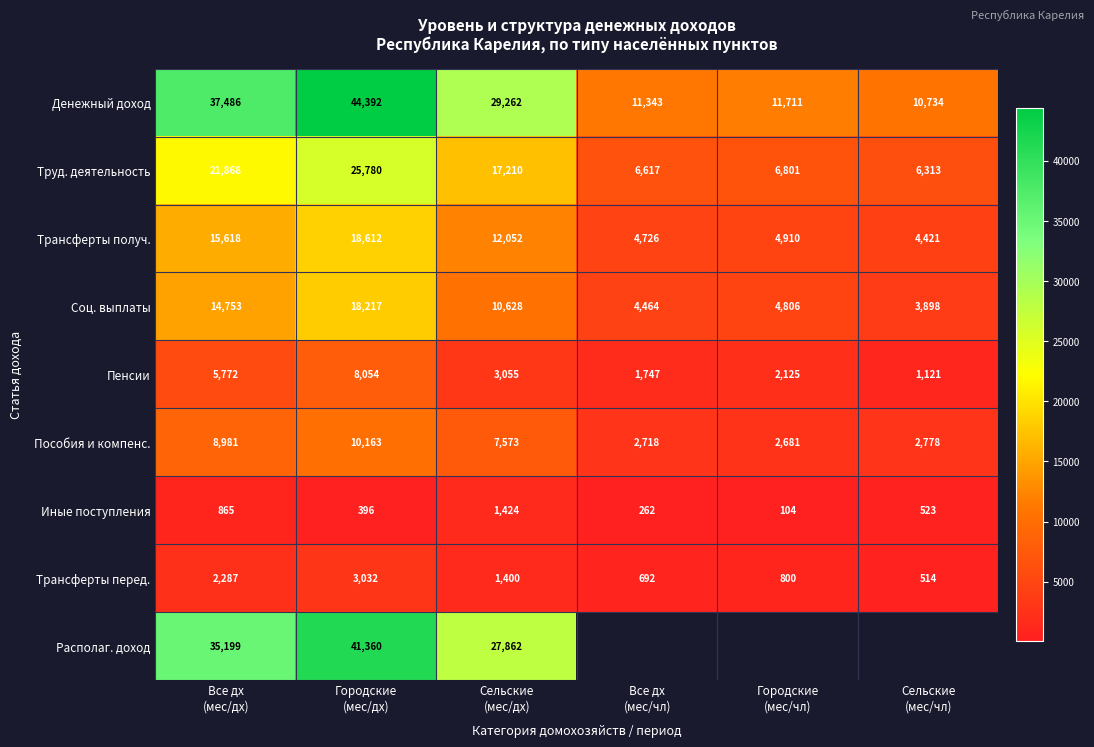

Count the number of data series in this chart.

9